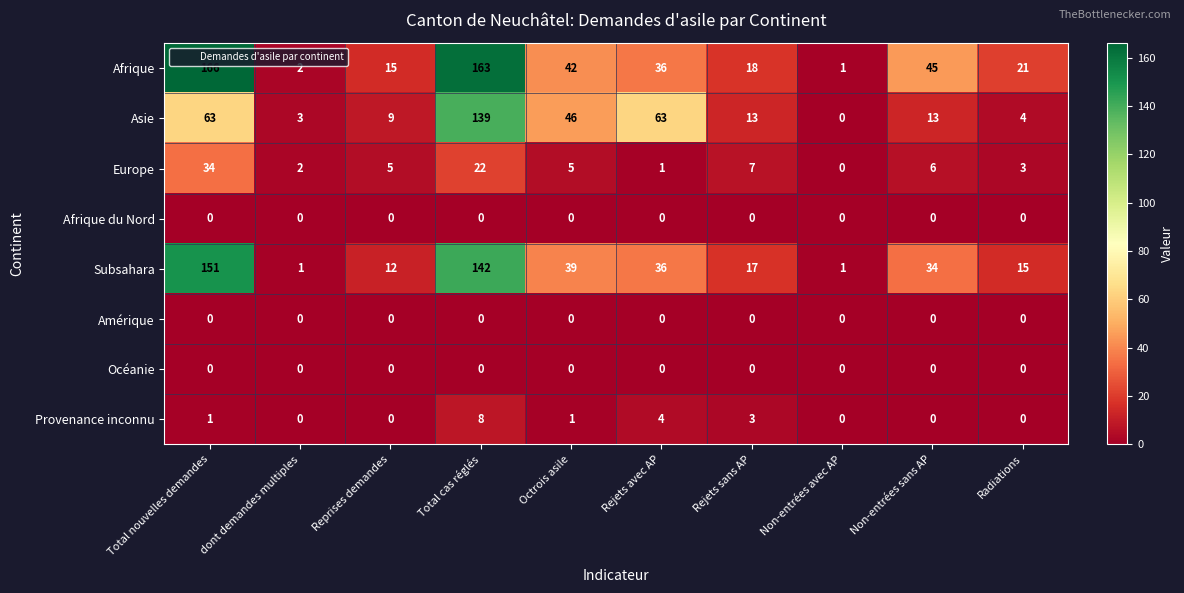

At which category is the sum across all series the highest?

Total cas réglés